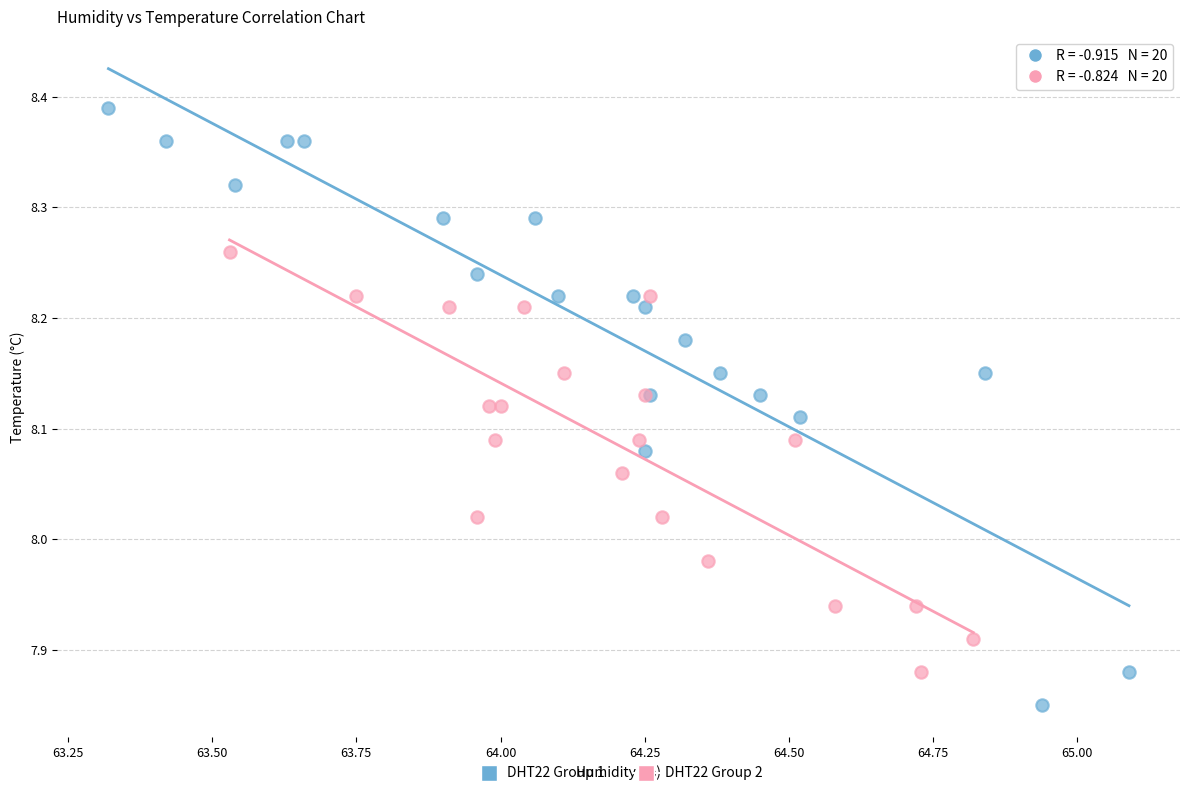

Which series contains the highest Y value?

DHT22 Group 1